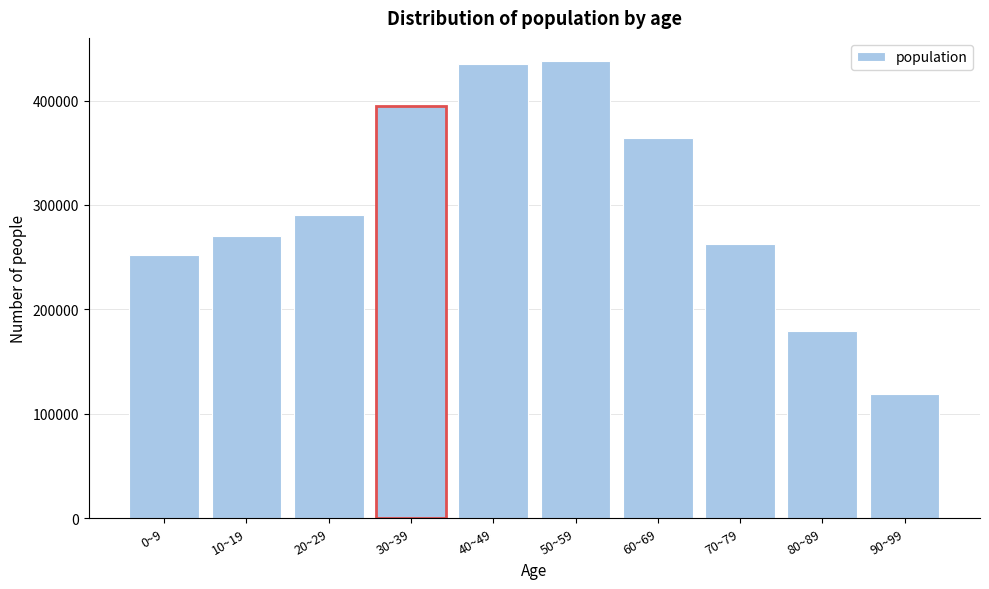

Reading left to right, what are all the values shown in this chart?

0~9=252474	10~19=270504	20~29=290140	30~39=394965	40~49=434974	50~59=438219	60~69=363890	70~79=262638	80~89=179054	90~99=118941